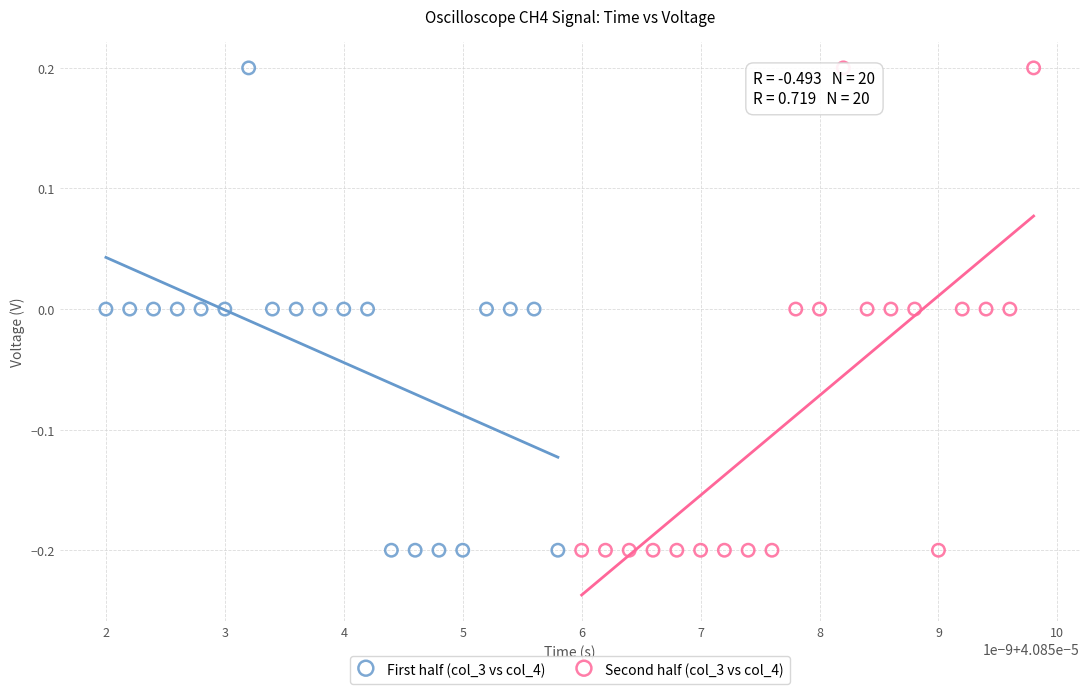

What are all the series names shown in the legend?

First half (col_3 vs col_4), Second half (col_3 vs col_4)